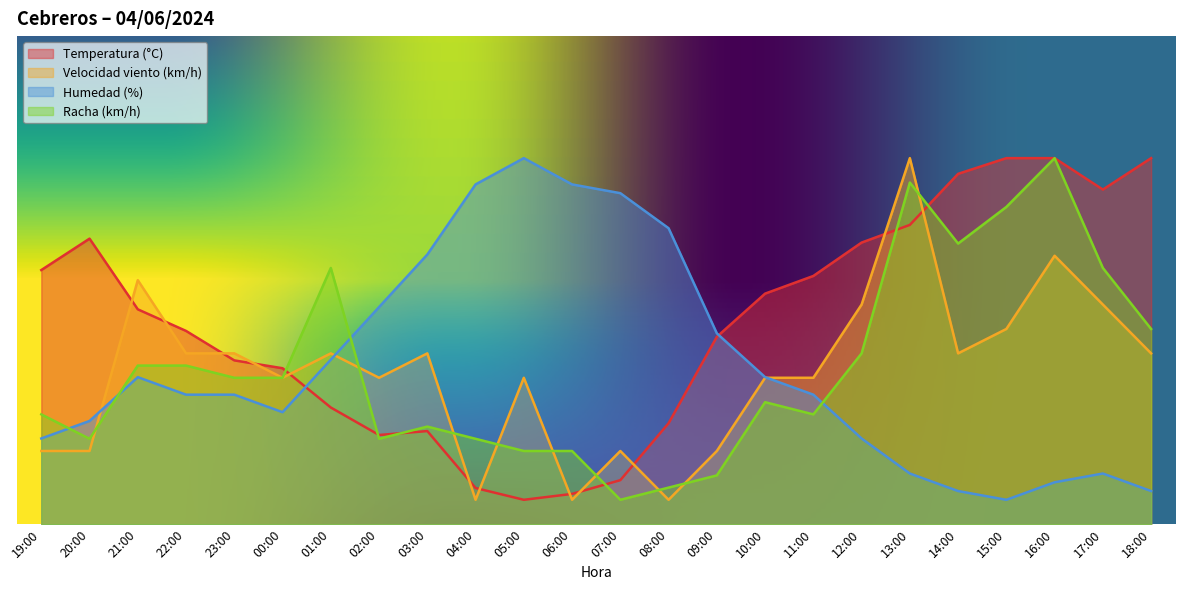

How many intersections are there between Velocidad viento (km/h) and Racha (km/h)?

10